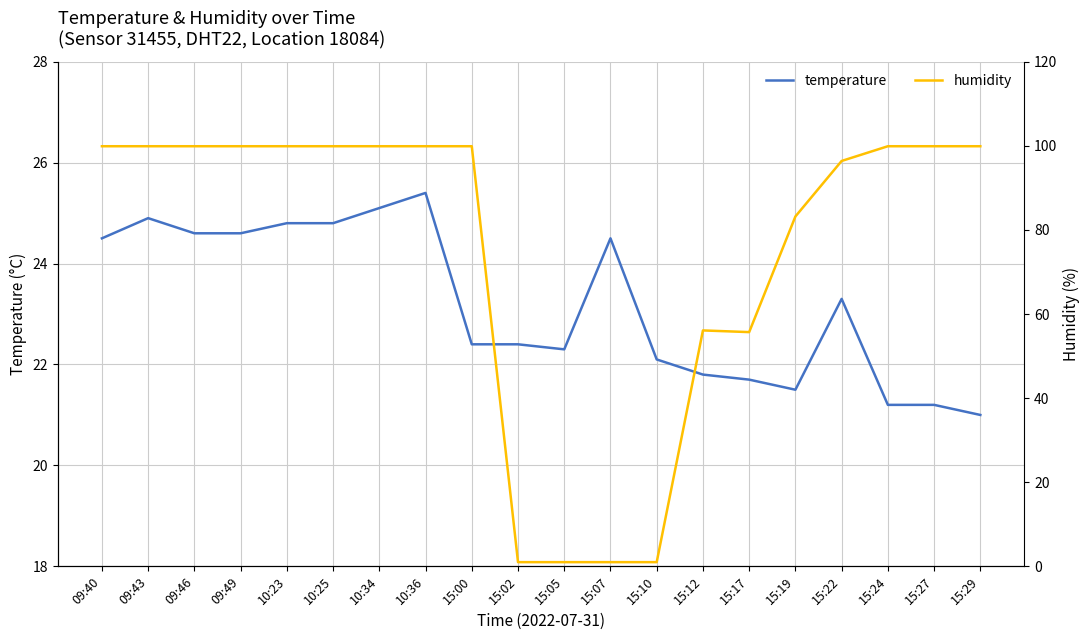

What are all the series names shown in the legend?

temperature, humidity